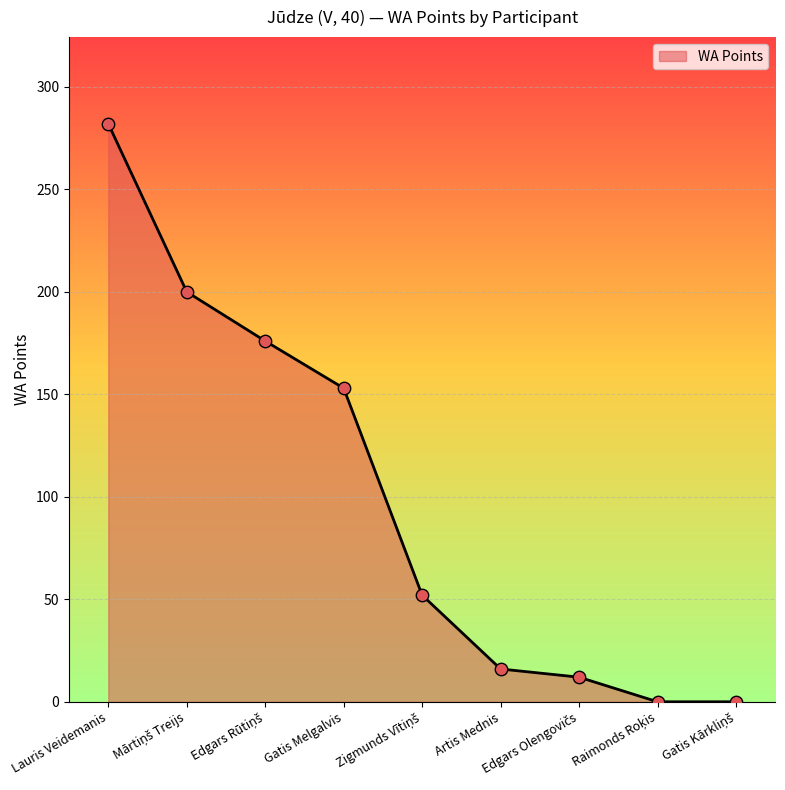

What is the change in value from Lauris Veidemanis to Gatis Melgalvis?

-129